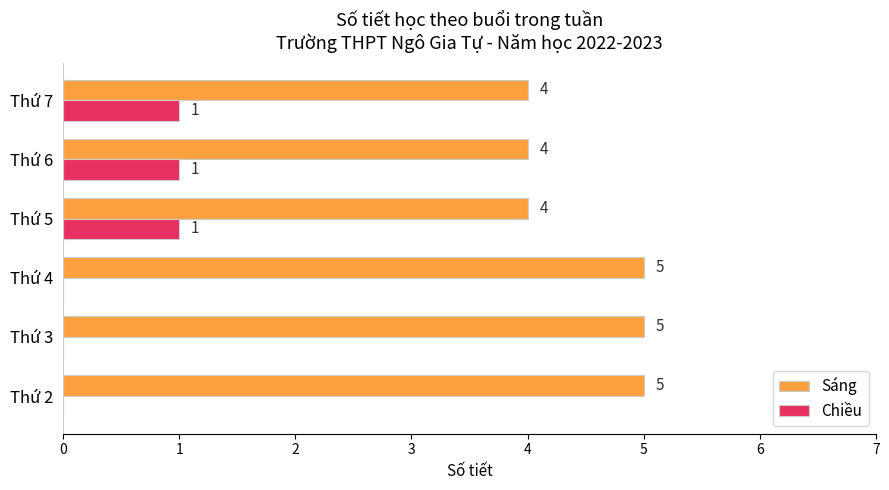

The Chiều series shows 0 at Thứ 5. True or false?

False